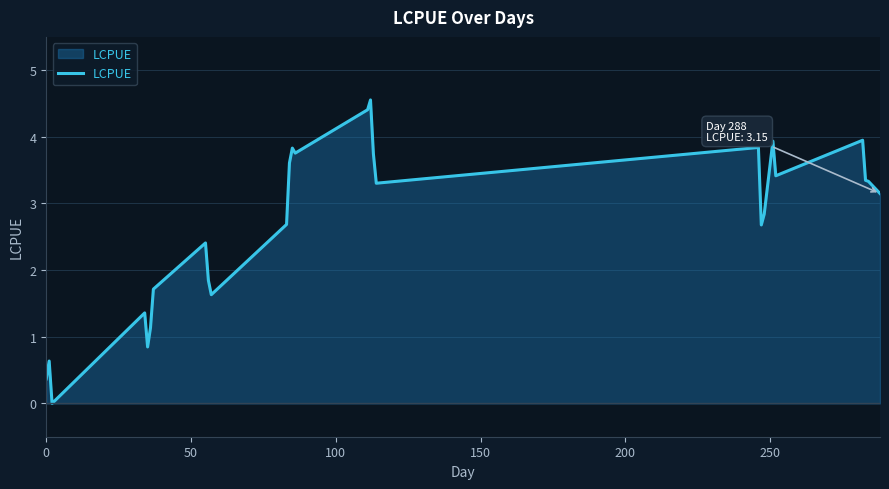

What is the greatest value displayed?

4.6